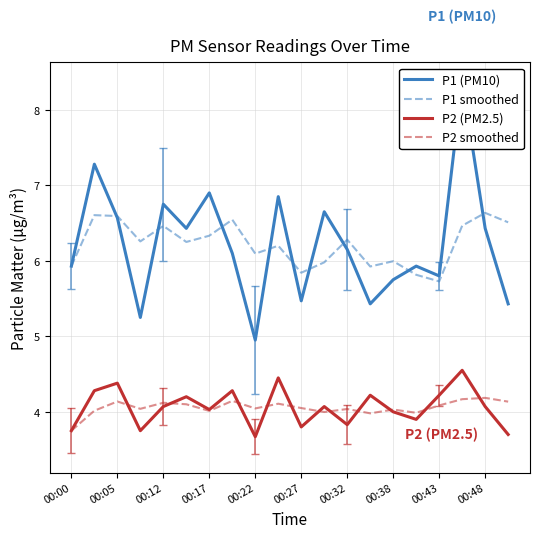

The value of P2 smoothed at 00:12 is 2.5. True or false?

False